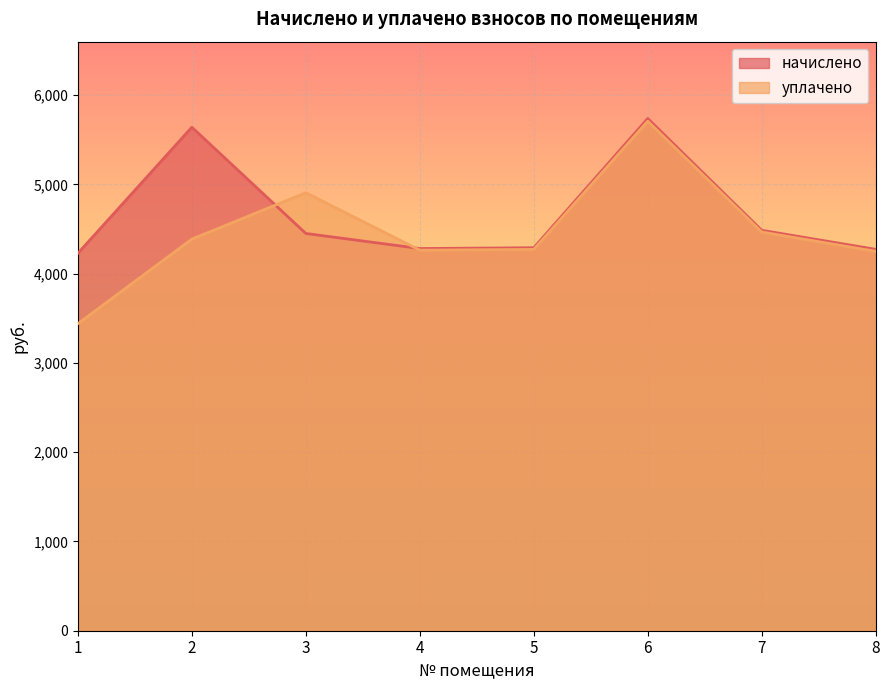

At how many categories does at least one series exceed 5360?

2